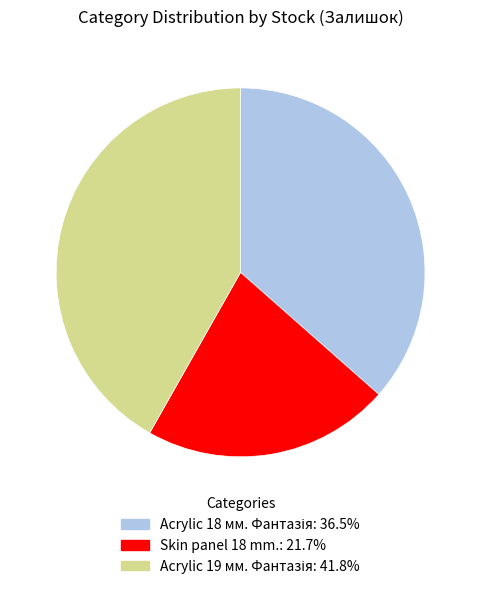

Is there any slice that represents more than half of the pie?

No